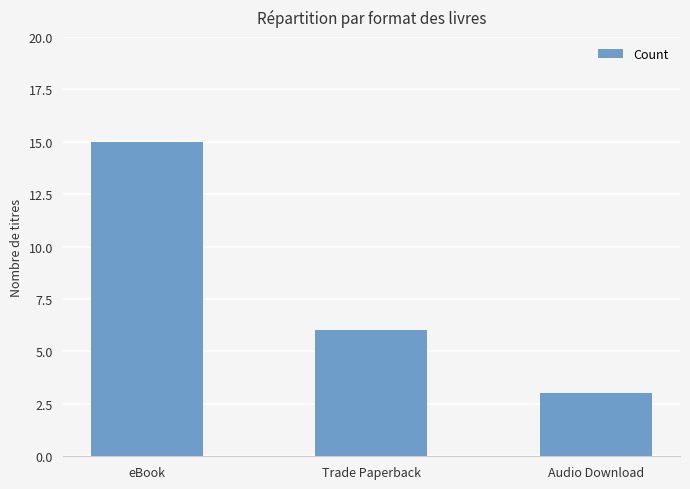

Read the value at Audio Download.

3